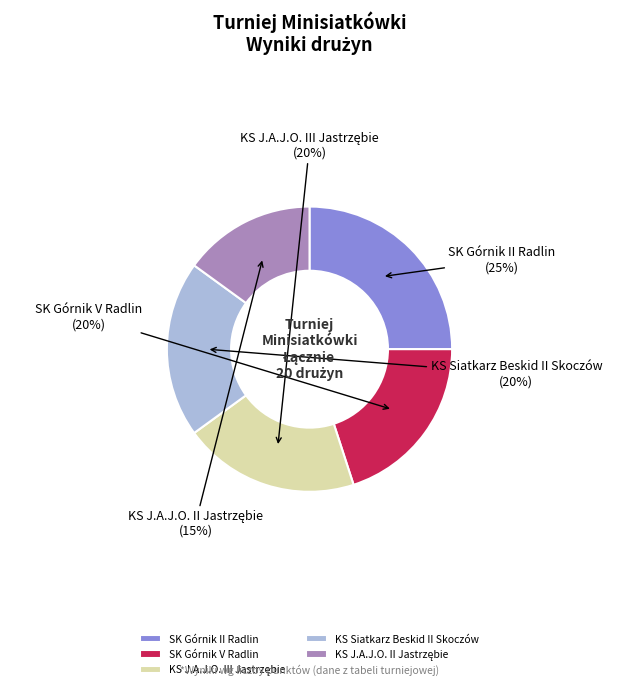

To the nearest percent, what is the average slice percentage?

20%